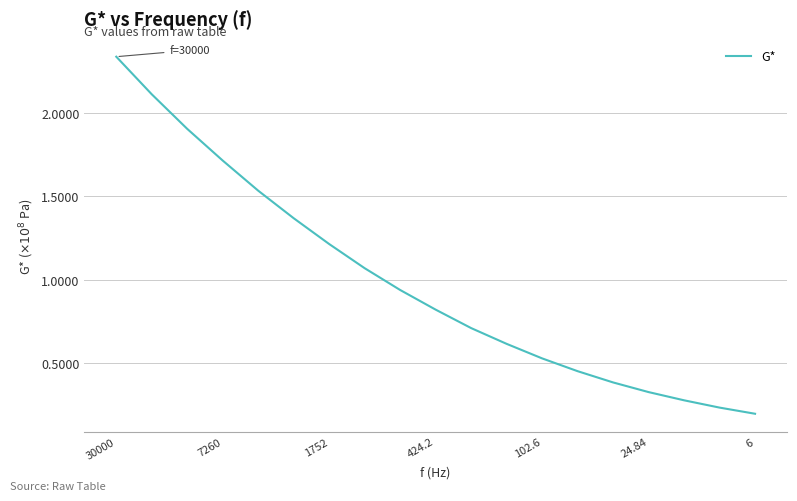

Does the chart have visible grid lines?

Yes